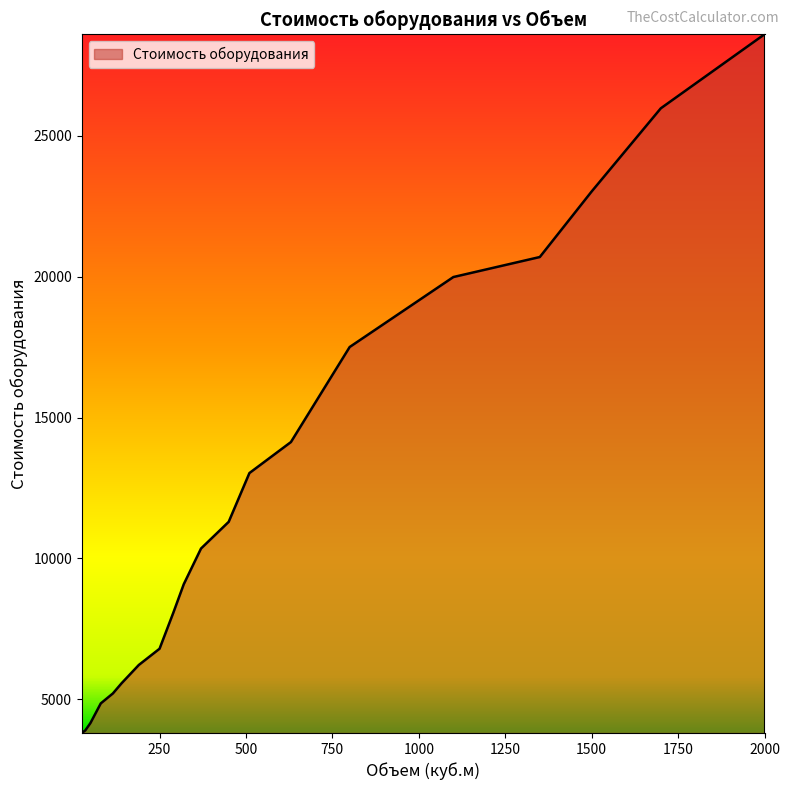

What is the greatest value displayed?

28606.0